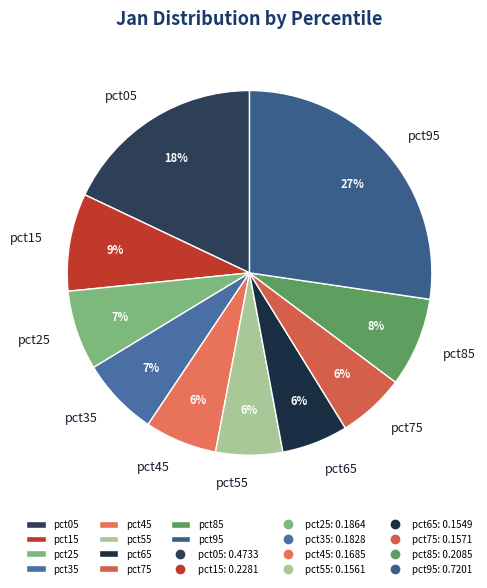

Is pct85 the majority of the pie?

No